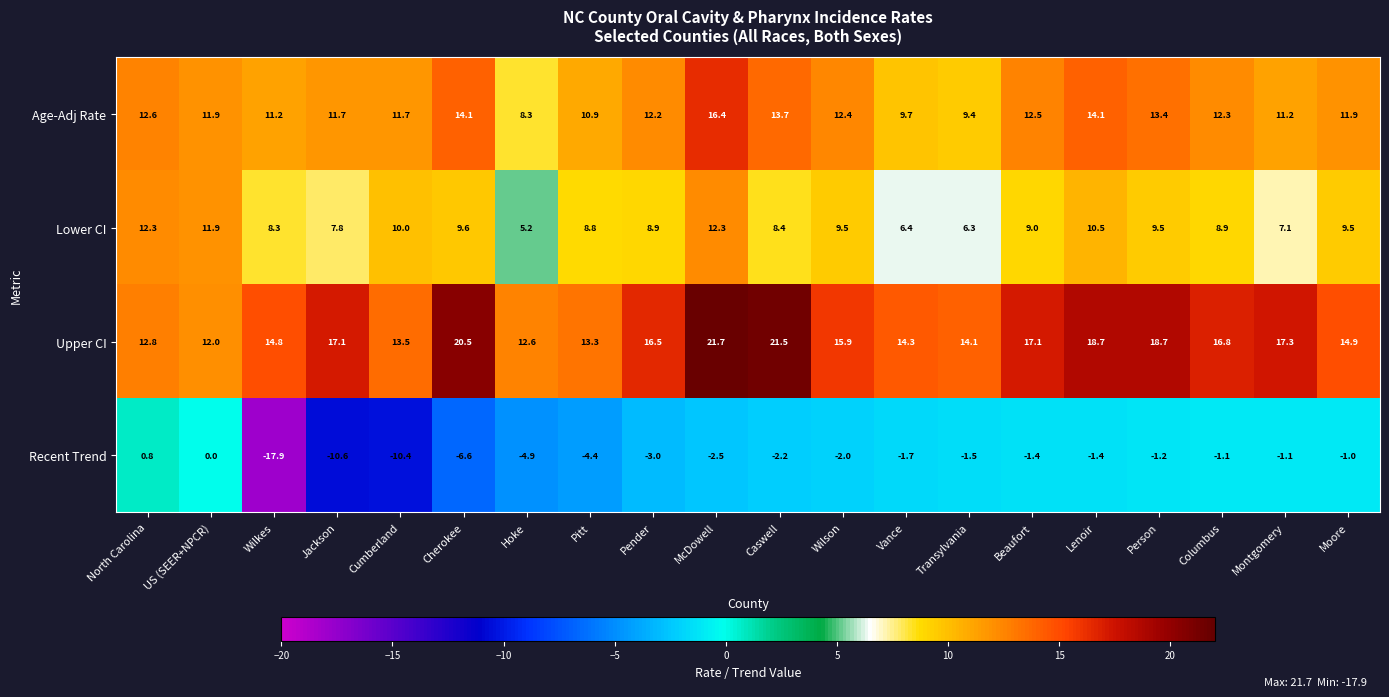

List the series in order of their peak value, highest first.

Upper CI, Age-Adj Rate, Lower CI, Recent Trend